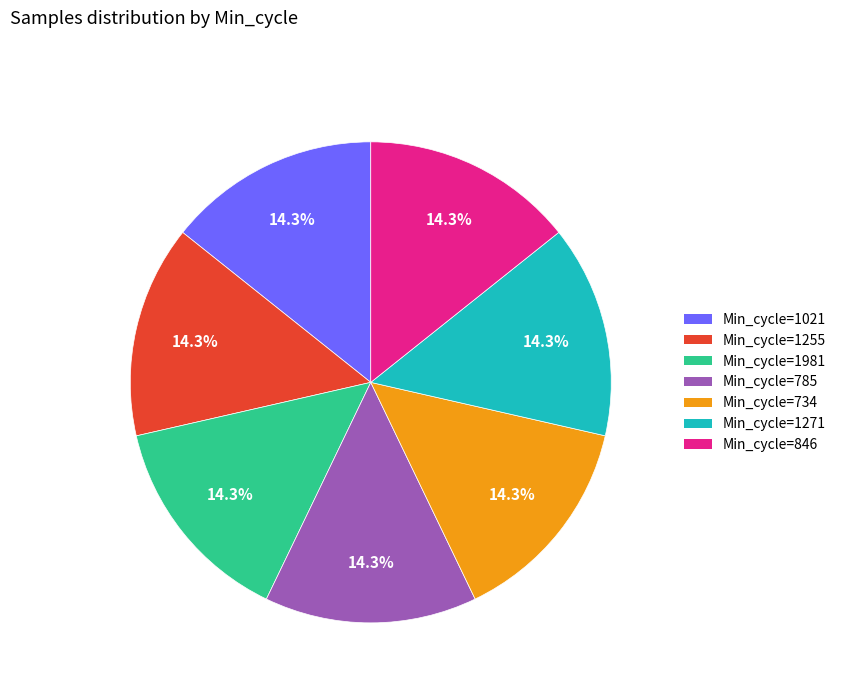

Is there any slice that represents more than half of the pie?

No